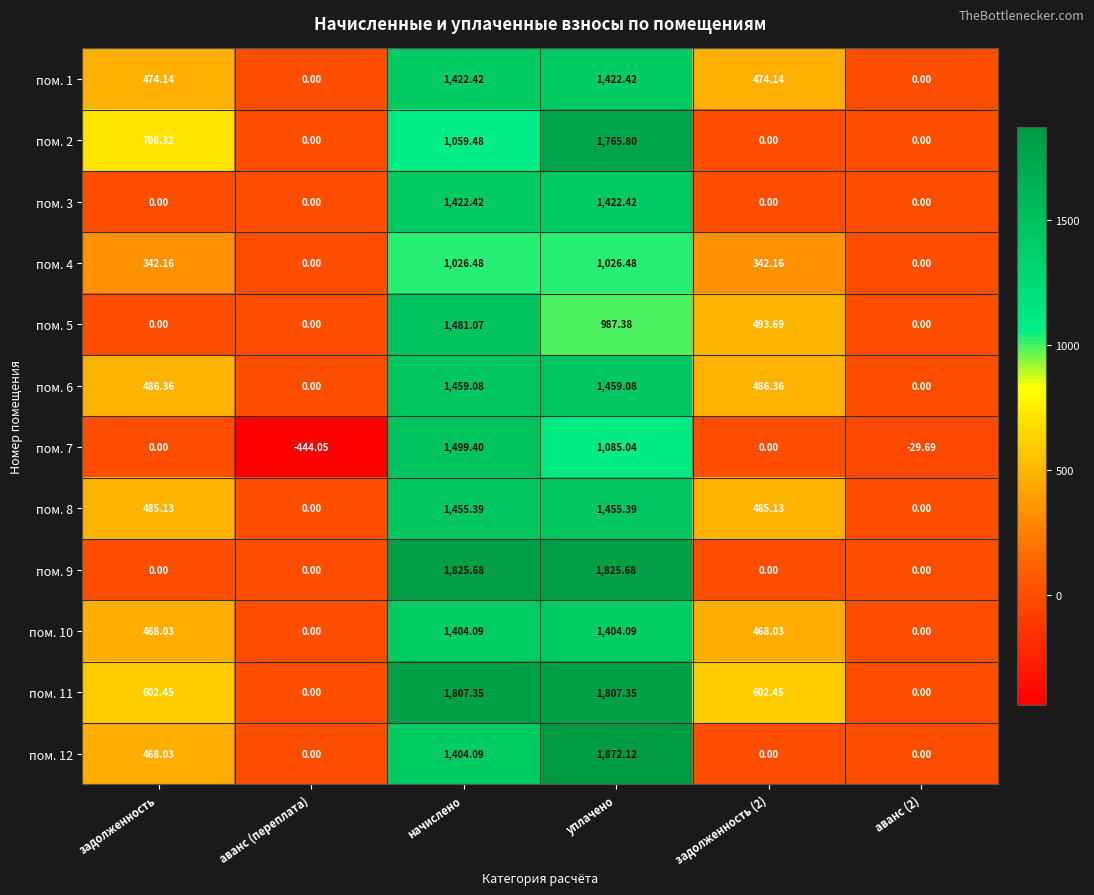

How many positive values does the пом. 12 series have?

3